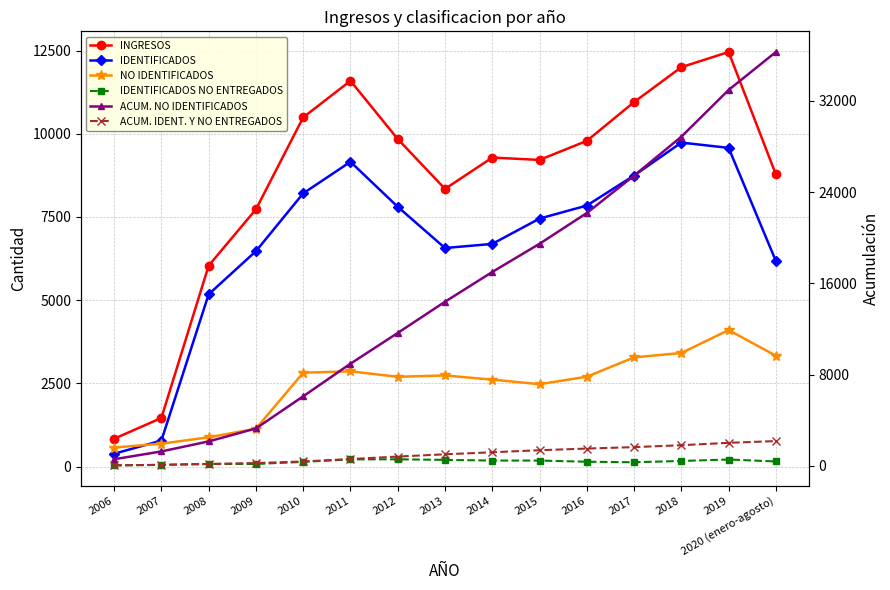

At which label does ACUM. IDENT. Y NO ENTREGADOS first exceed 1004?

2014